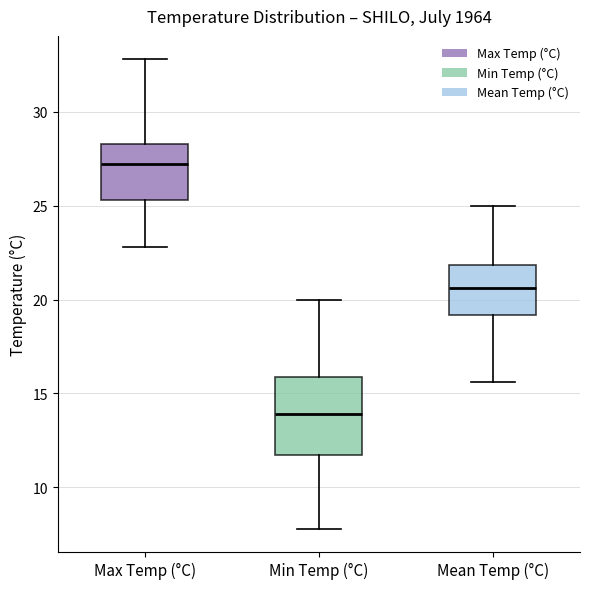

Comparing the boxes themselves (not the whiskers), which one is the tallest?

Min Temp (°C)